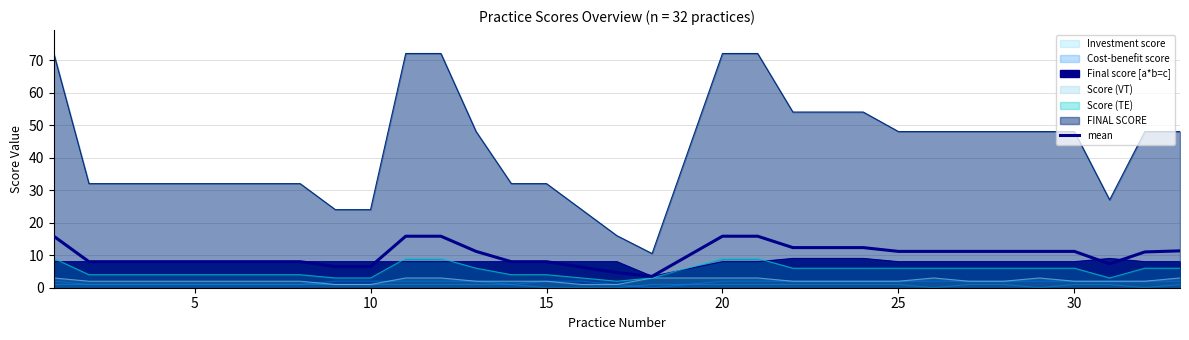

The chart shows a value of 18.8 at 24. True or false?

False